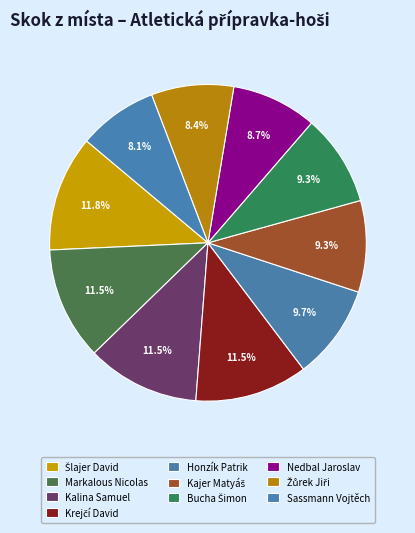

How many slices are in this pie chart?

10